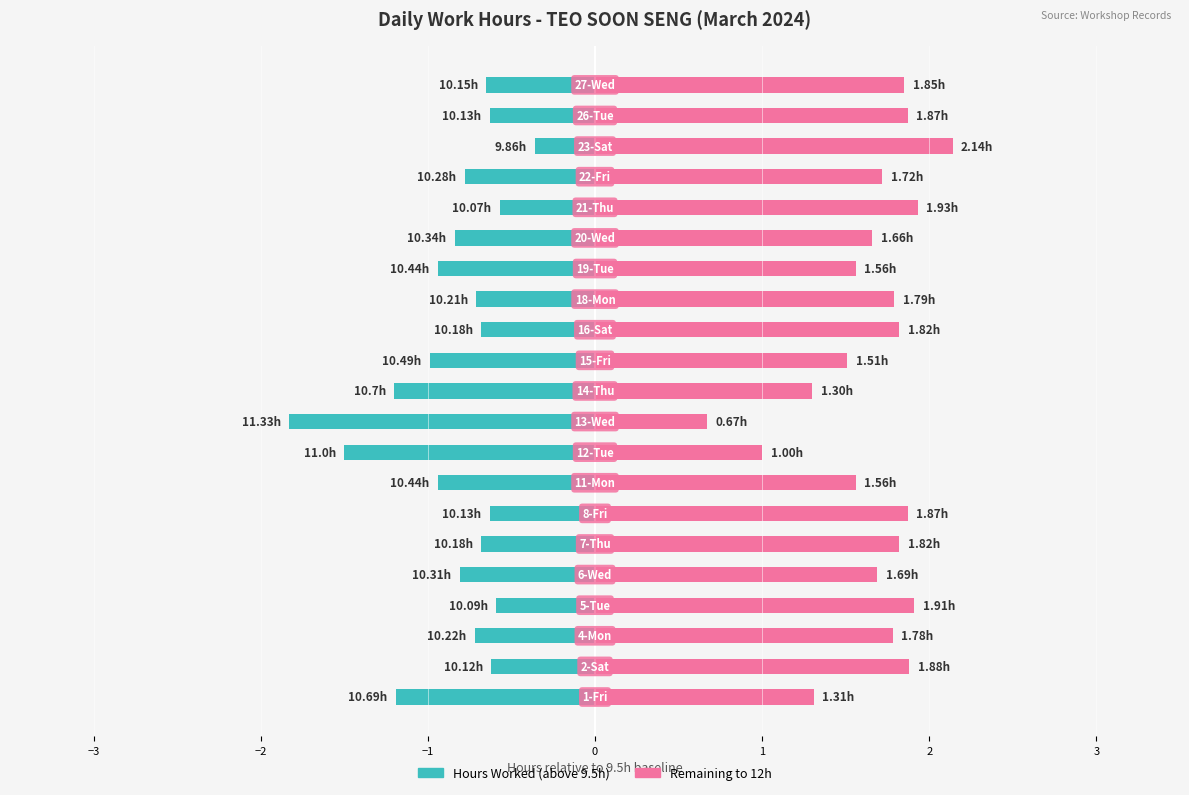

Between 0 and 19, which is larger?

19